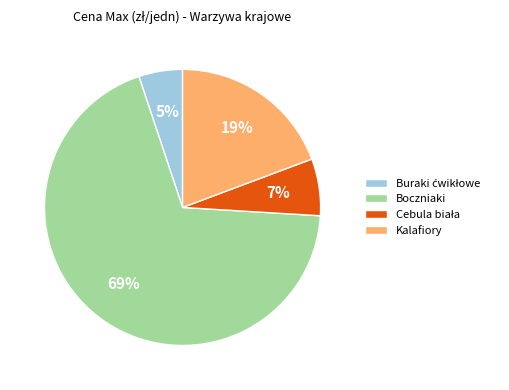

Combined, do Boczniaki and Kalafiory account for over 50%?

Yes